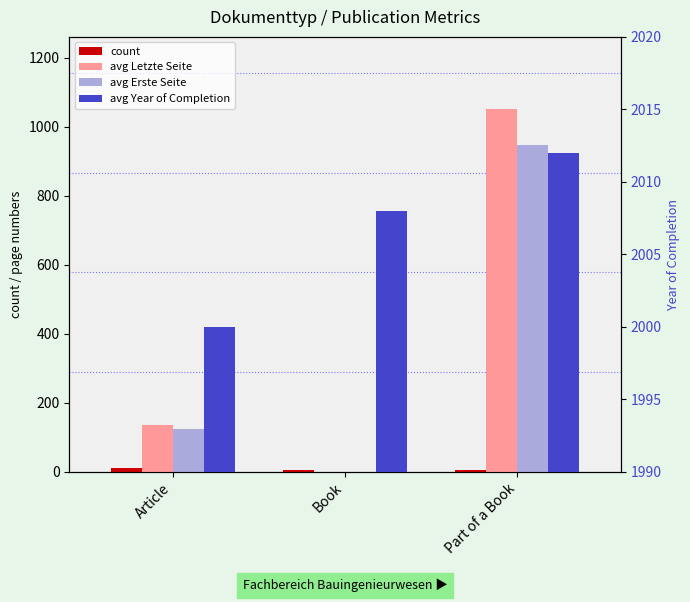

What is the total value across all series at Part of a Book?

4014